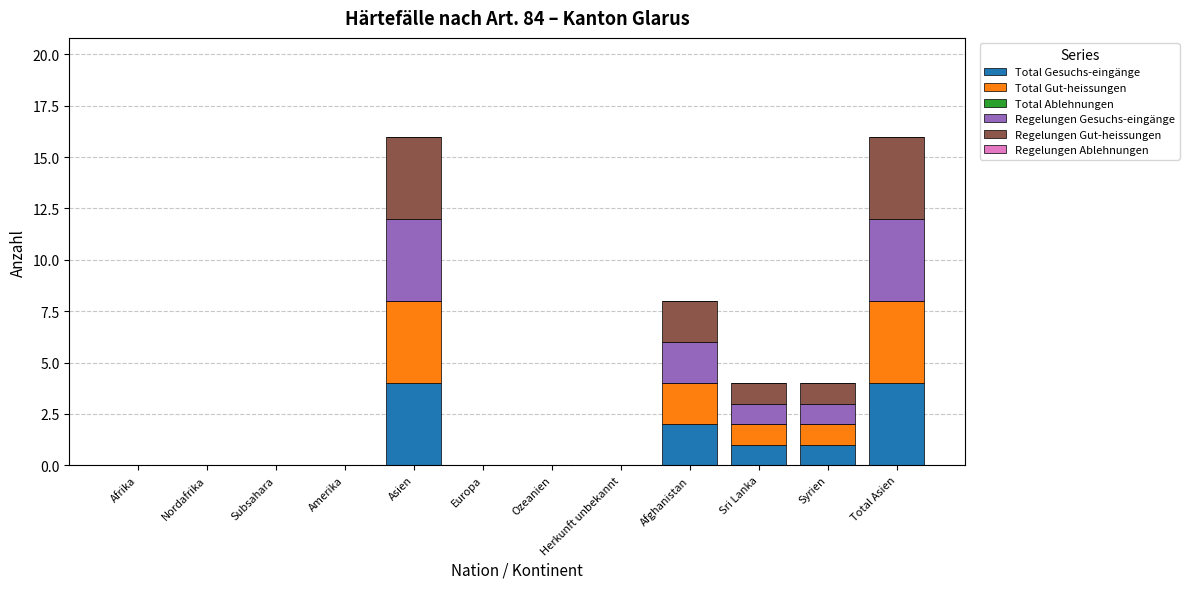

True or false: Total Gesuchs-eingänge has a value of 4 at Asien.

True